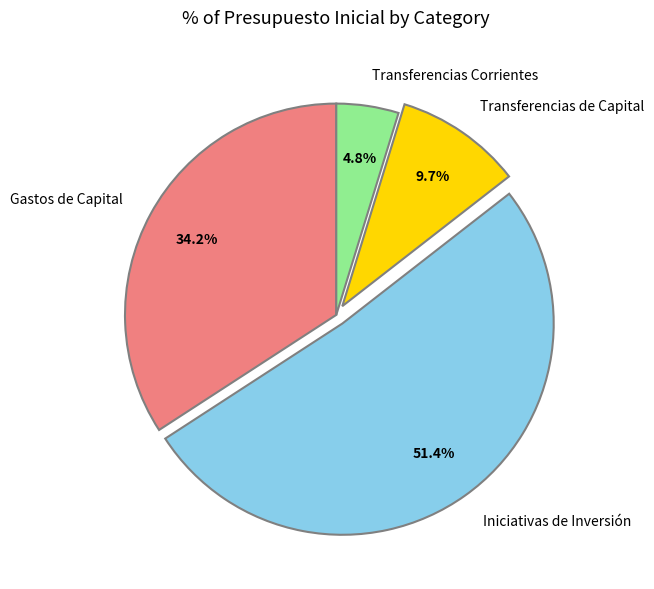

Rank the categories by value from lowest to highest.

Transferencias Corrientes, Transferencias de Capital, Gastos de Capital, Iniciativas de Inversión